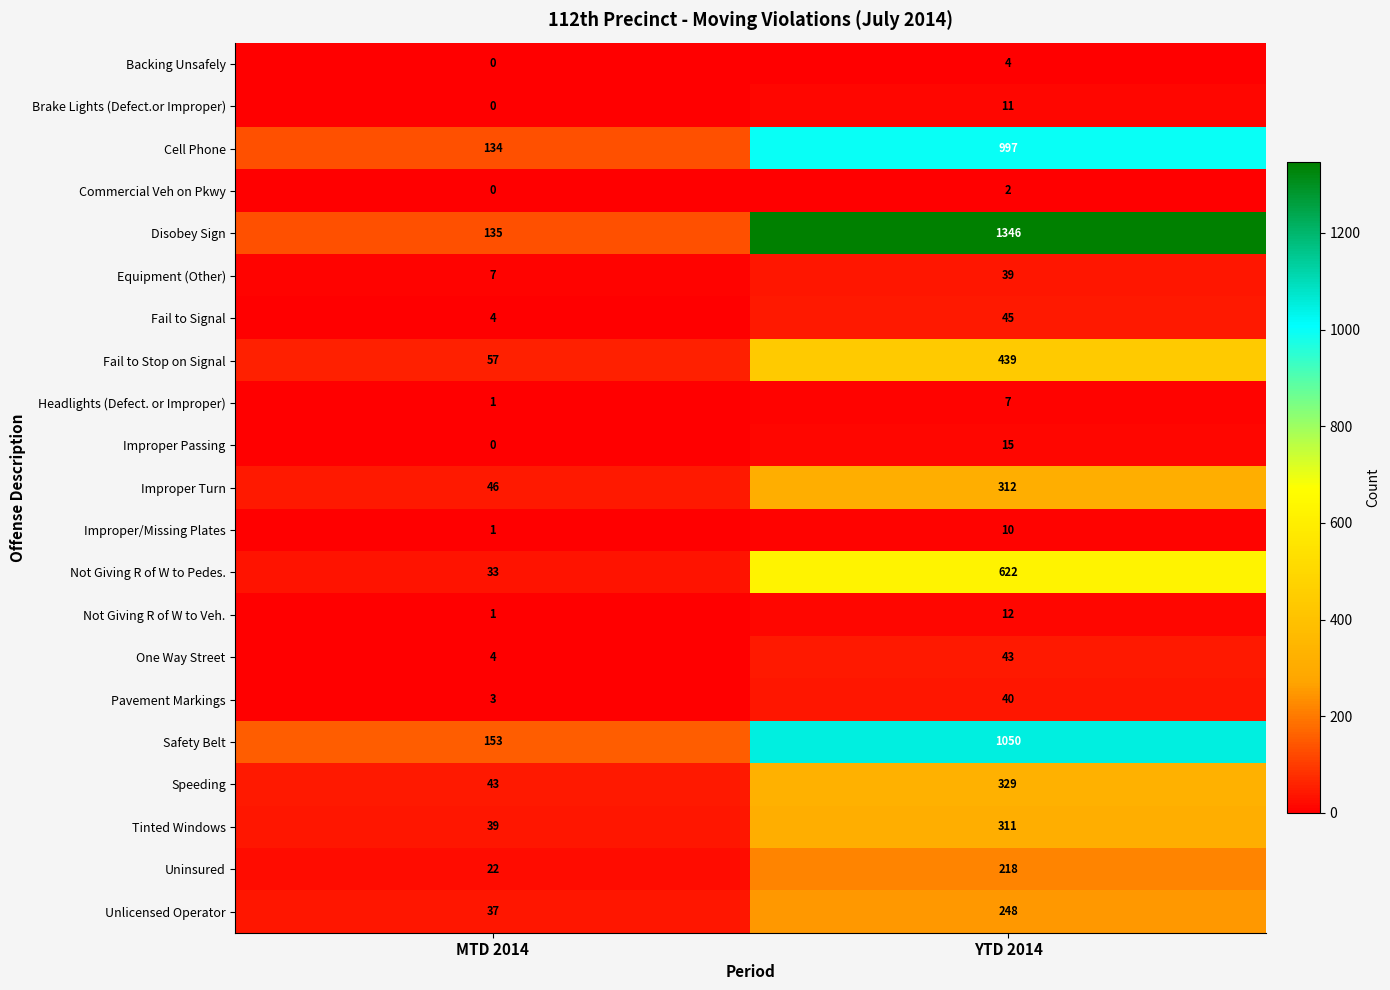

At which label is Unlicensed Operator closest to 142?

MTD 2014